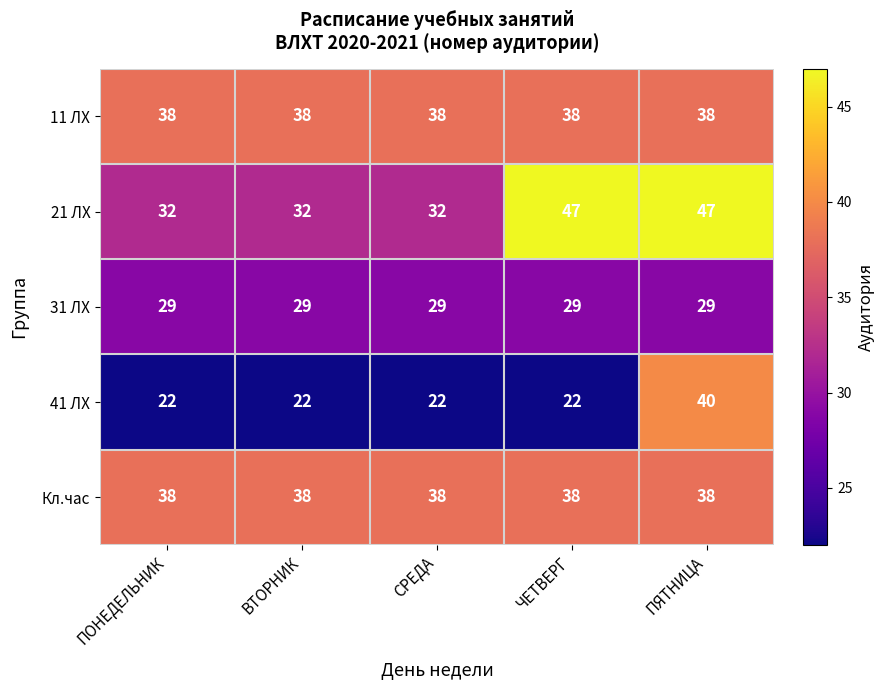

What is the total value across all series at ПЯТНИЦА?

192